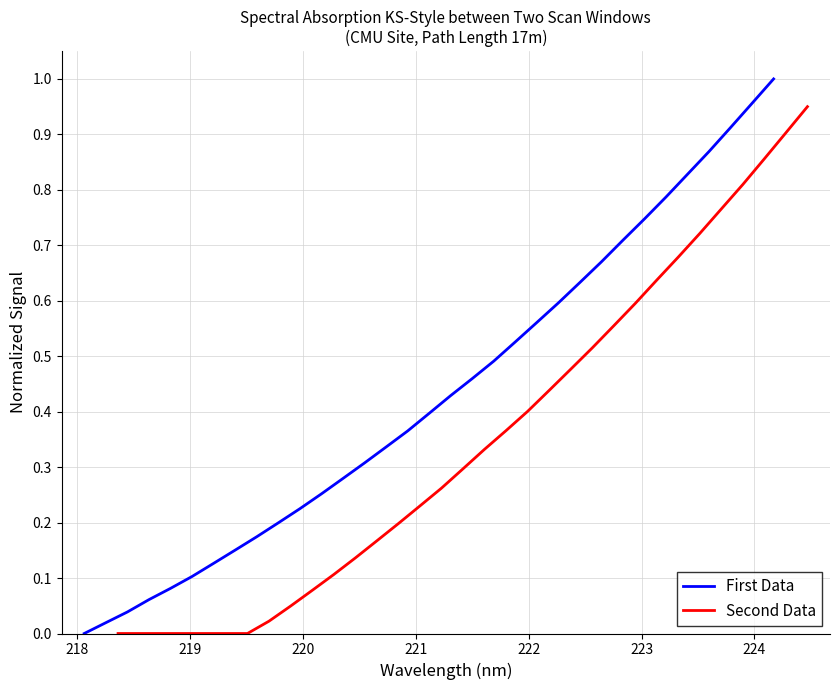

True or false: Second Data has more than 0 points higher than both neighbors.

False